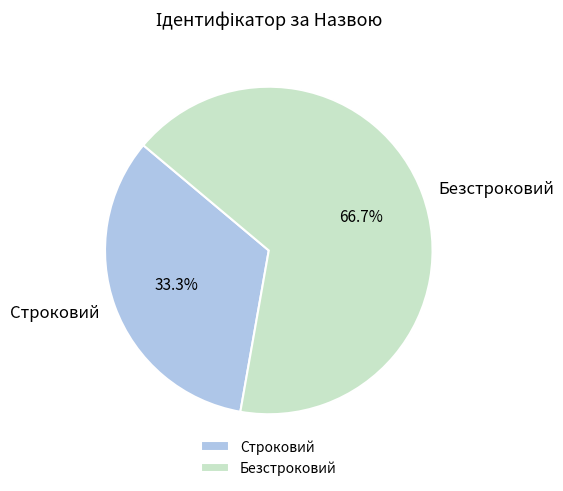

To the nearest percent, what is the average slice percentage?

50%